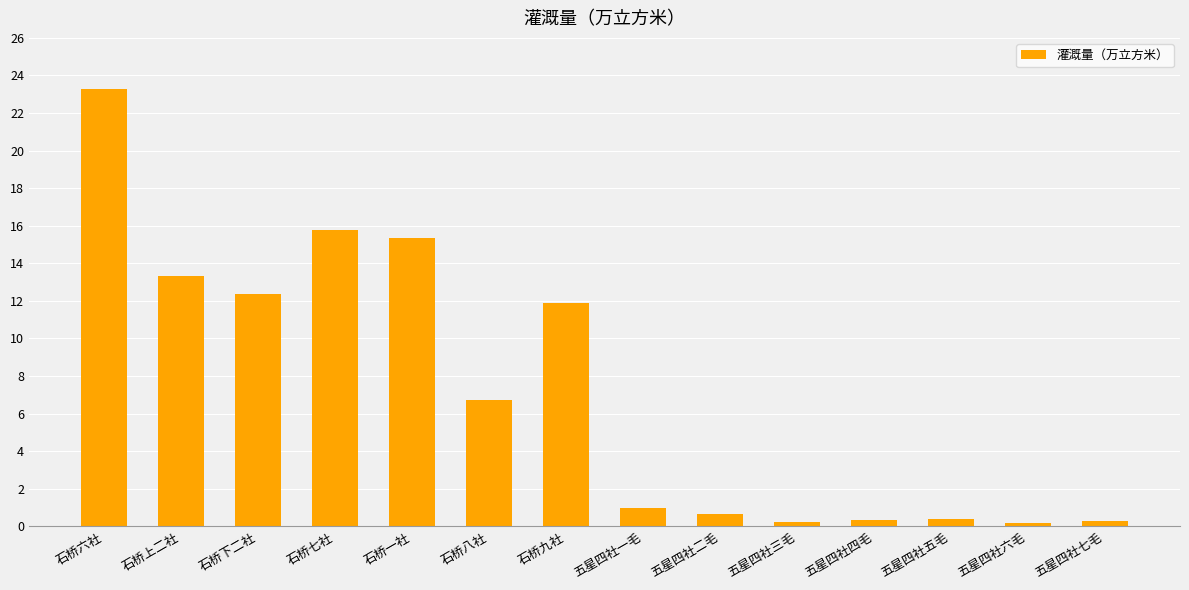

What is the change in value from 石桥七社 to 五星四社二毛?

-15.1